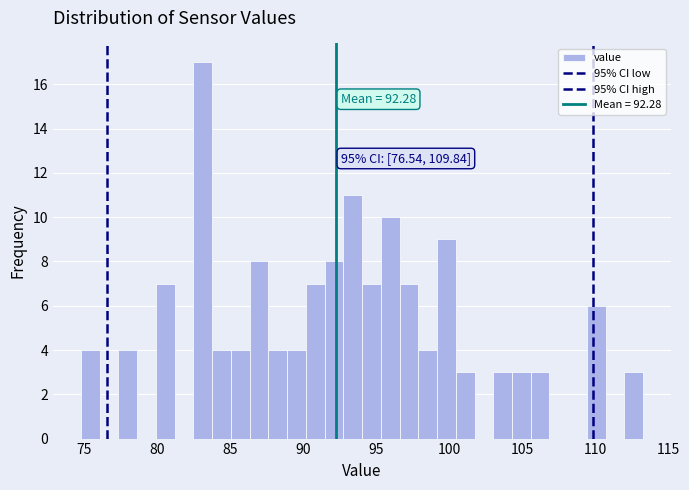

Around what value on the x-axis is the tallest bar? Give the approximate position of its centre, as read against the axis.

83.0